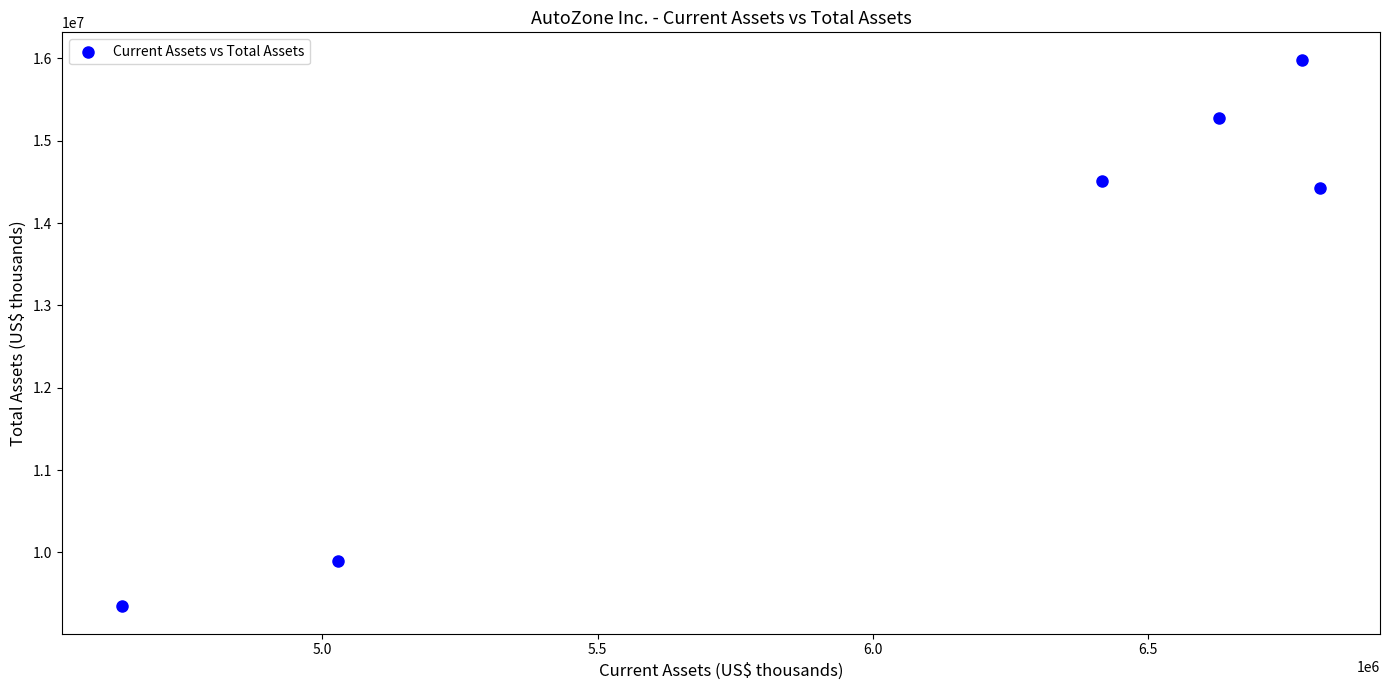

What Y value in the scatter plot is closest to 12666429?

14423872